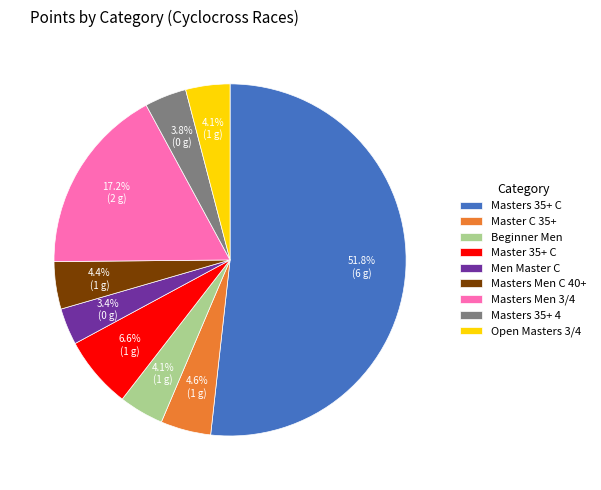

What is the ratio of the value at Men Master C to the value at Masters 35+ 4?

0.9